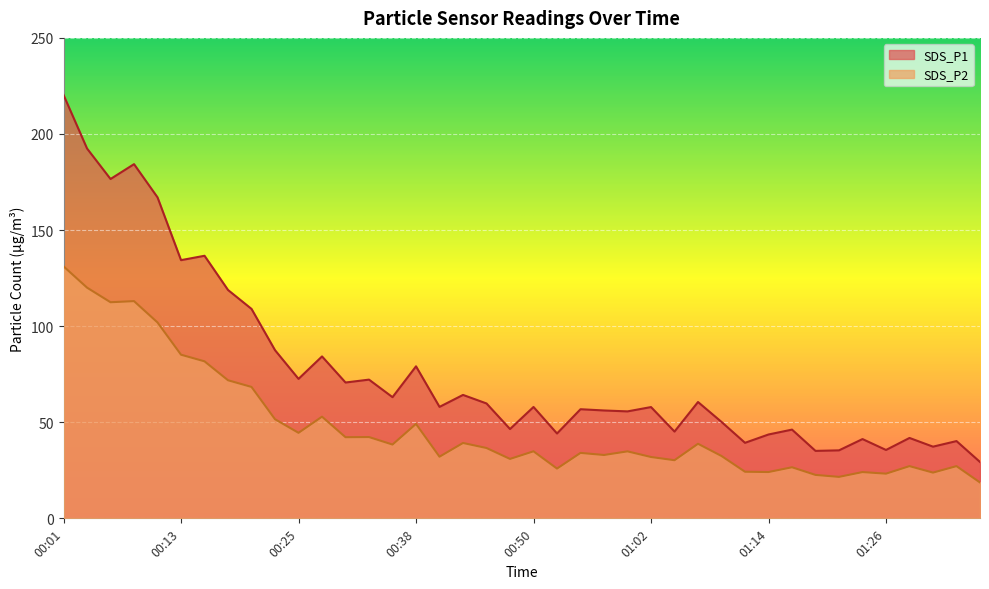

What is the label of the 29th point from the left?

01:09